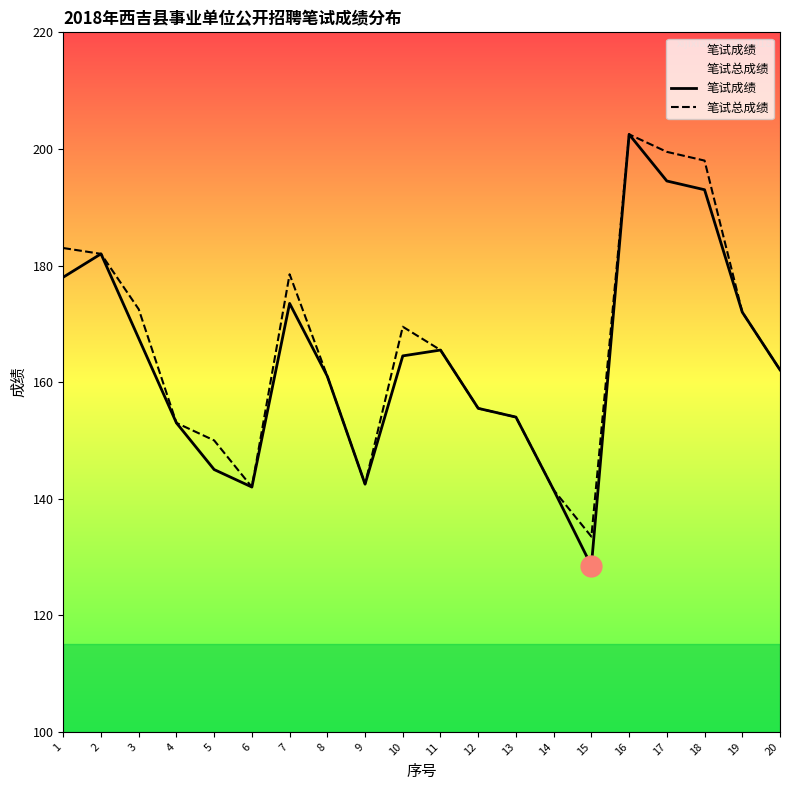

What are all the series names shown in the legend?

笔试成绩, 笔试总成绩